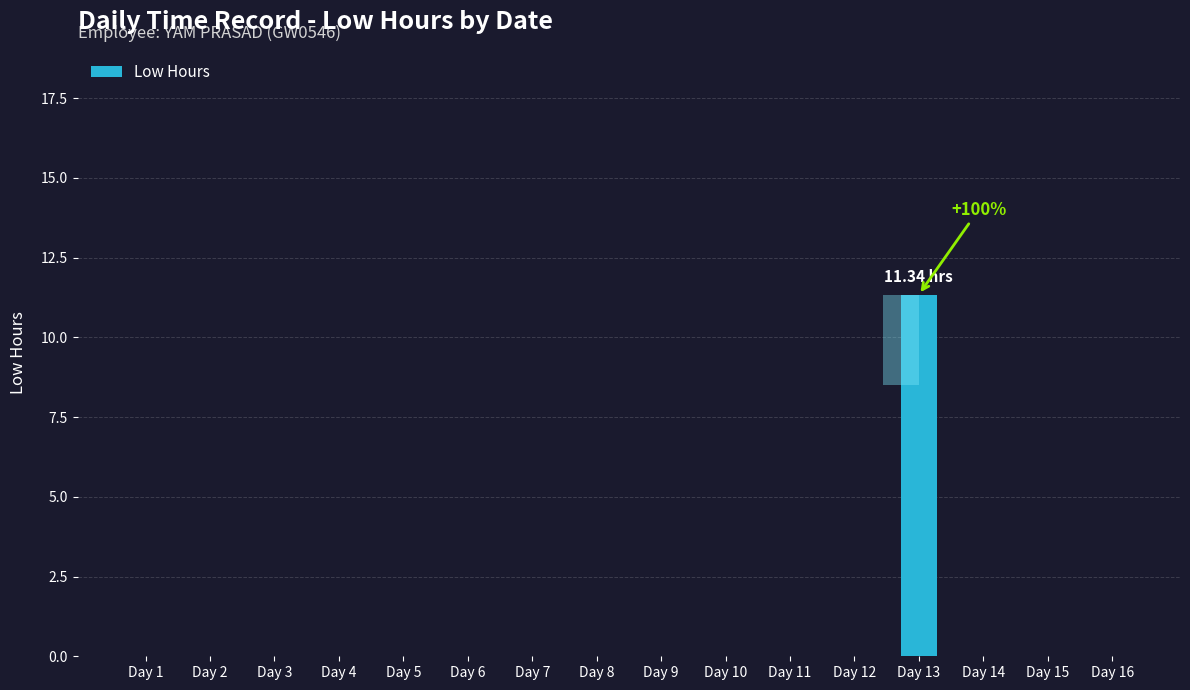

How many positive values are there?

1